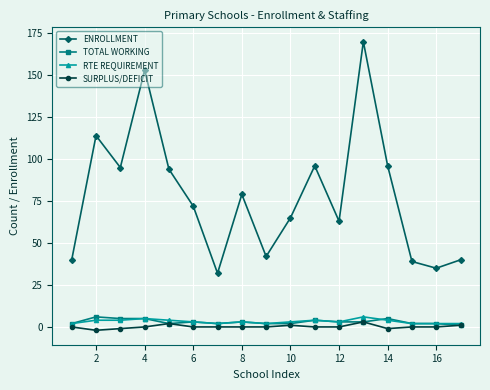

Which series has the widest spread of values?

ENROLLMENT